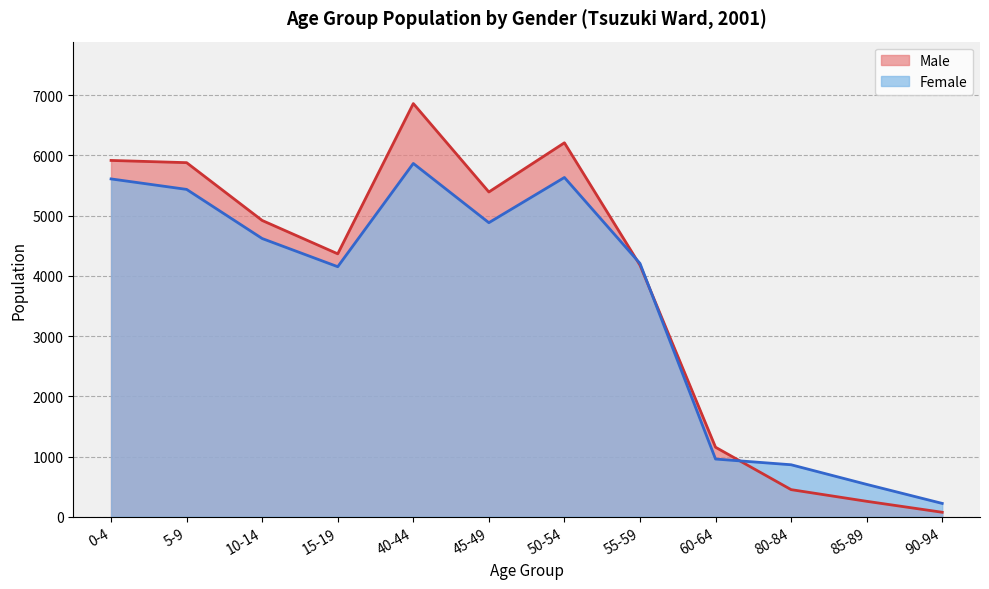

Where do Female and Male first cross each other?

50-54 and 55-59